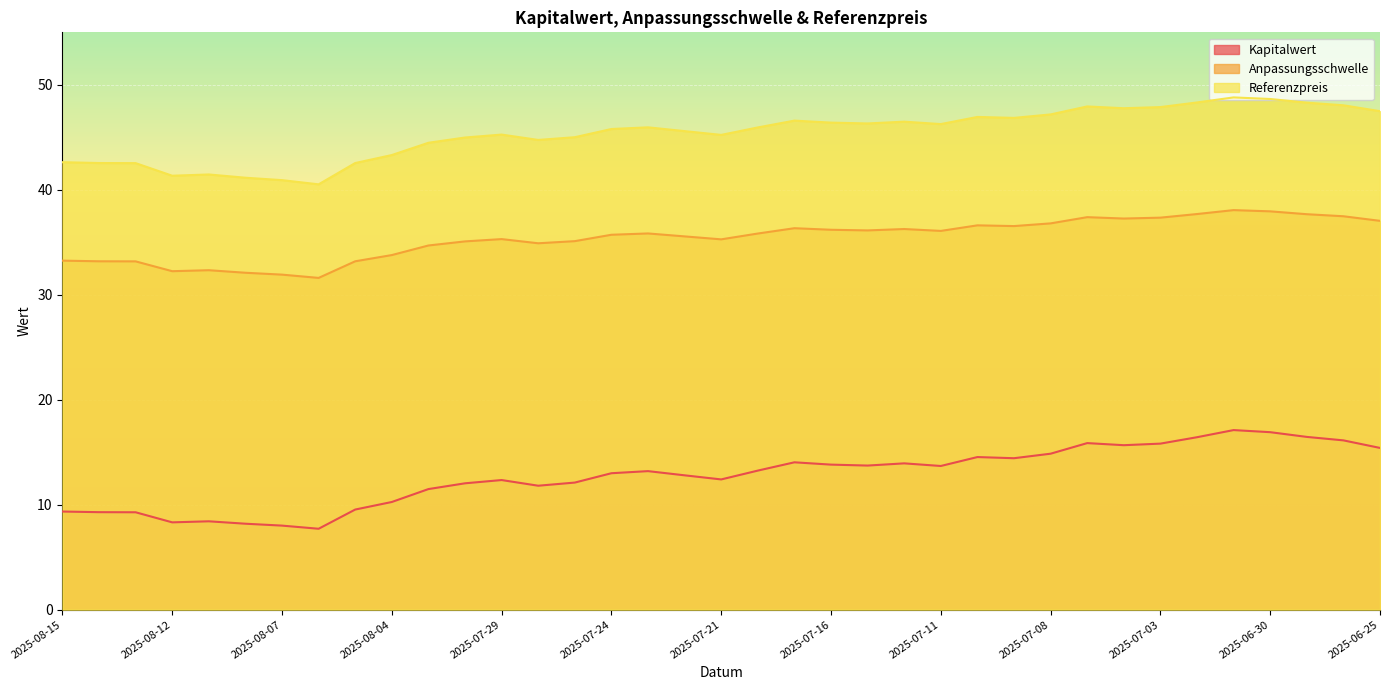

Reading left to right, transcribe all the data shown in this chart.

Kapitalwert: 2025-08-15=9.3	2025-08-14=9.3	2025-08-13=9.3	2025-08-12=8.3	2025-08-11=8.4	2025-08-08=8.2	2025-08-07=8.0	2025-08-06=7.7	2025-08-05=9.5	2025-08-04=10.3	2025-07-31=11.5	2025-07-30=12.0	2025-07-29=12.3	2025-07-28=11.8	2025-07-25=12.1	2025-07-24=13.0	2025-07-23=13.2	2025-07-22=12.8	2025-07-21=12.4	2025-07-18=13.2	2025-07-17=14.0	2025-07-16=13.8	2025-07-15=13.7	2025-07-14=13.9	2025-07-11=13.7	2025-07-10=14.5	2025-07-09=14.4	2025-07-08=14.9	2025-07-07=15.9	2025-07-04=15.7	2025-07-03=15.8	2025-07-02=16.4	2025-07-01=17.1	2025-06-30=16.9	2025-06-27=16.5	2025-06-26=16.1	2025-06-25=15.4
Anpassungsschwelle: 2025-08-15=33.3	2025-08-14=33.2	2025-08-13=33.2	2025-08-12=32.2	2025-08-11=32.3	2025-08-08=32.1	2025-08-07=31.9	2025-08-06=31.6	2025-08-05=33.2	2025-08-04=33.8	2025-07-31=34.7	2025-07-30=35.1	2025-07-29=35.3	2025-07-28=34.9	2025-07-25=35.1	2025-07-24=35.7	2025-07-23=35.8	2025-07-22=35.6	2025-07-21=35.3	2025-07-18=35.8	2025-07-17=36.3	2025-07-16=36.2	2025-07-15=36.1	2025-07-14=36.3	2025-07-11=36.1	2025-07-10=36.6	2025-07-09=36.5	2025-07-08=36.8	2025-07-07=37.4	2025-07-04=37.3	2025-07-03=37.3	2025-07-02=37.7	2025-07-01=38.1	2025-06-30=37.9	2025-06-27=37.7	2025-06-26=37.5	2025-06-25=37.0
Referenzpreis: 2025-08-15=42.6	2025-08-14=42.5	2025-08-13=42.5	2025-08-12=41.3	2025-08-11=41.5	2025-08-08=41.1	2025-08-07=40.9	2025-08-06=40.5	2025-08-05=42.5	2025-08-04=43.3	2025-07-31=44.5	2025-07-30=45.0	2025-07-29=45.3	2025-07-28=44.8	2025-07-25=45.0	2025-07-24=45.8	2025-07-23=46.0	2025-07-22=45.6	2025-07-21=45.2	2025-07-18=45.9	2025-07-17=46.6	2025-07-16=46.4	2025-07-15=46.3	2025-07-14=46.5	2025-07-11=46.3	2025-07-10=46.9	2025-07-09=46.9	2025-07-08=47.2	2025-07-07=47.9	2025-07-04=47.8	2025-07-03=47.9	2025-07-02=48.3	2025-07-01=48.8	2025-06-30=48.6	2025-06-27=48.3	2025-06-26=48.0	2025-06-25=47.5